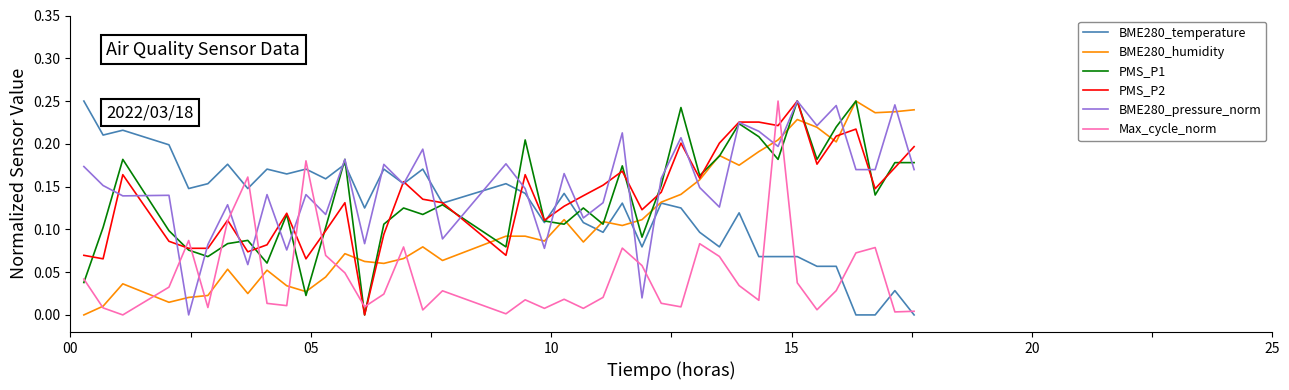

After their last crossing, which series has the higher values: BME280_pressure_norm or Max_cycle_norm?

BME280_pressure_norm